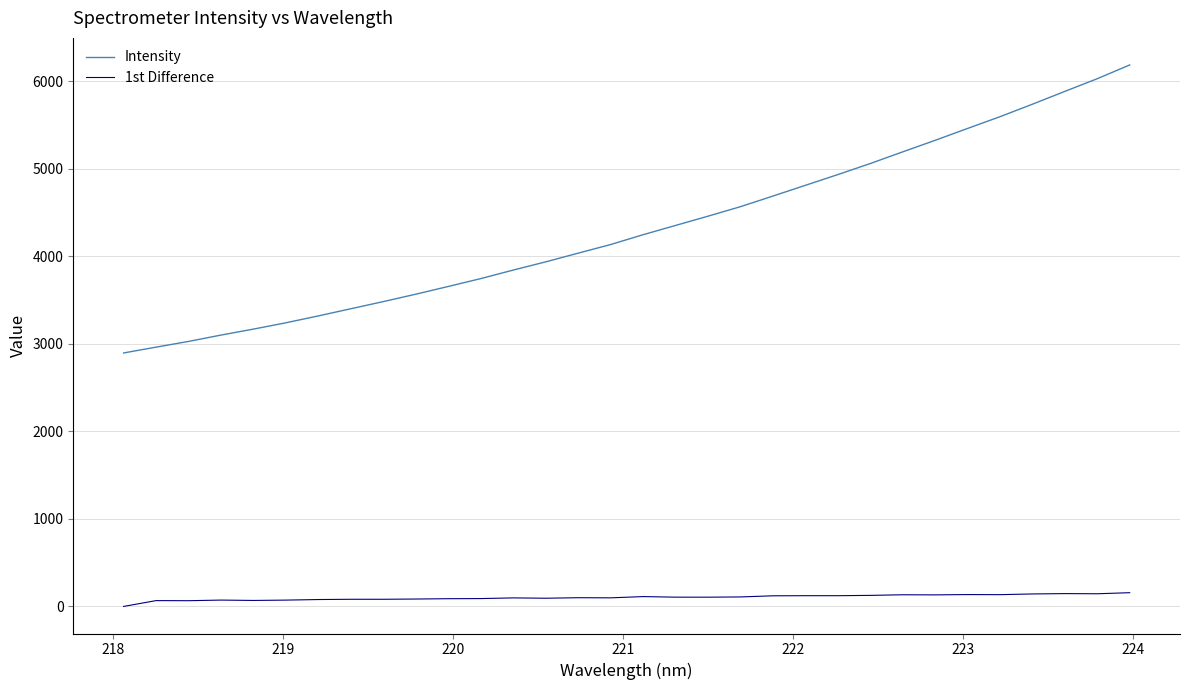

Rank the series by their average value, from highest to lowest.

Intensity, 1st Difference